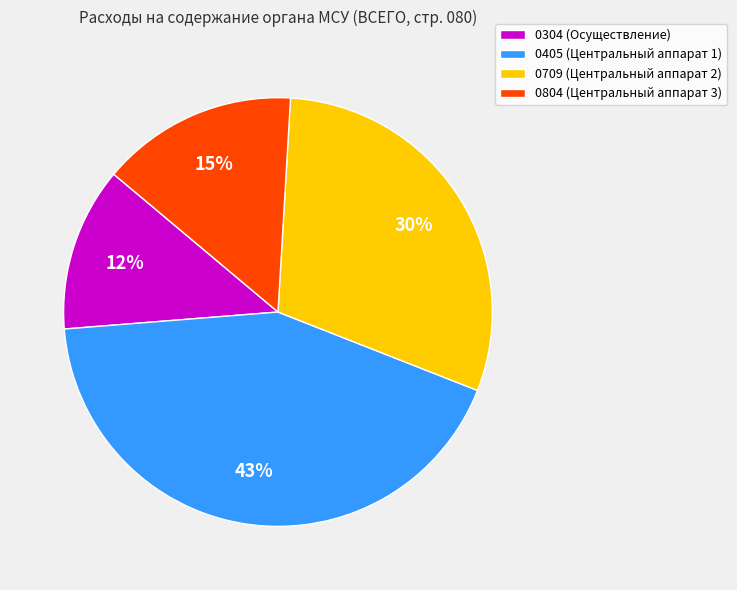

What percentage is the 0804 (Центральный аппарат 3) slice, to the nearest percent?

15%